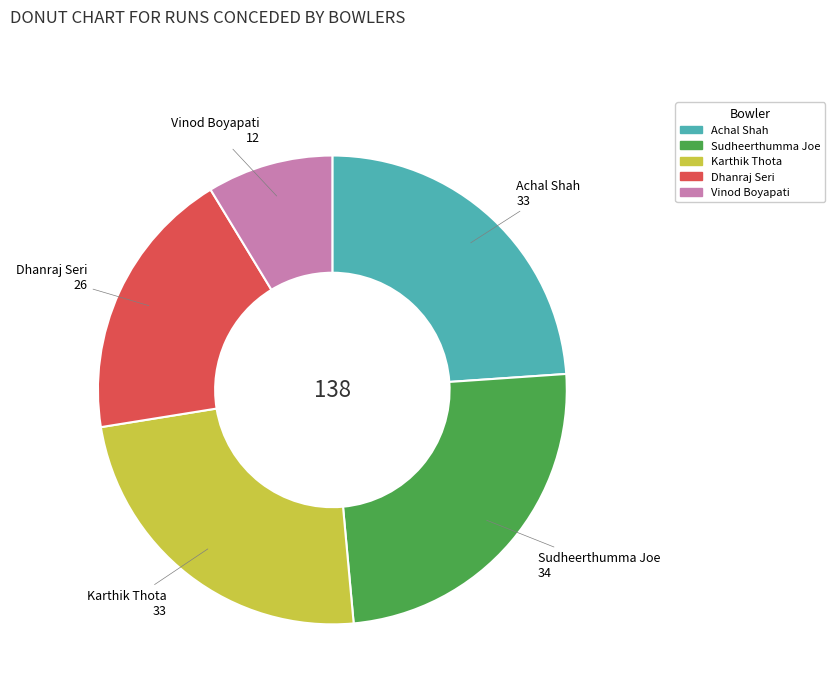

Is it true that Sudheerthumma Joe is 31% of the pie?

False